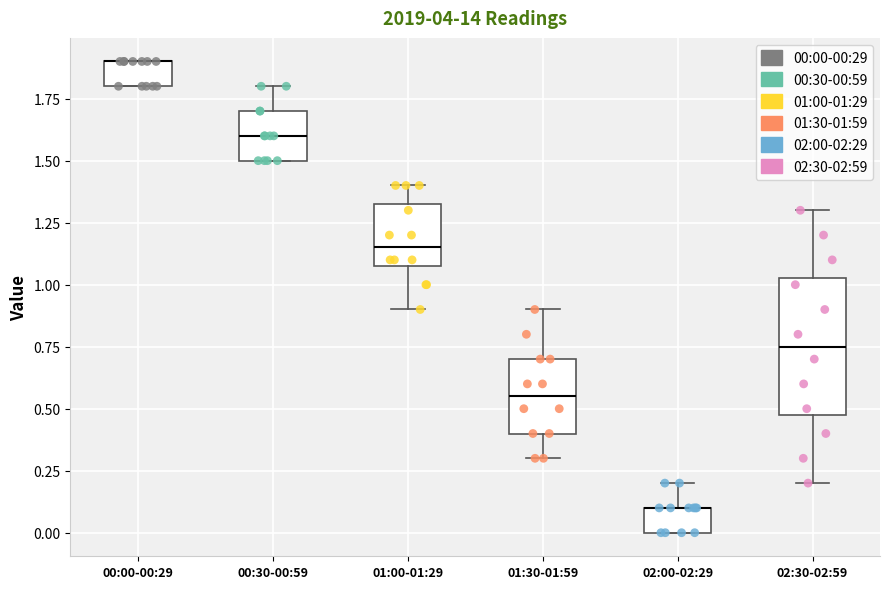

Comparing the boxes themselves (not the whiskers), which one is the tallest?

02:30-02:59